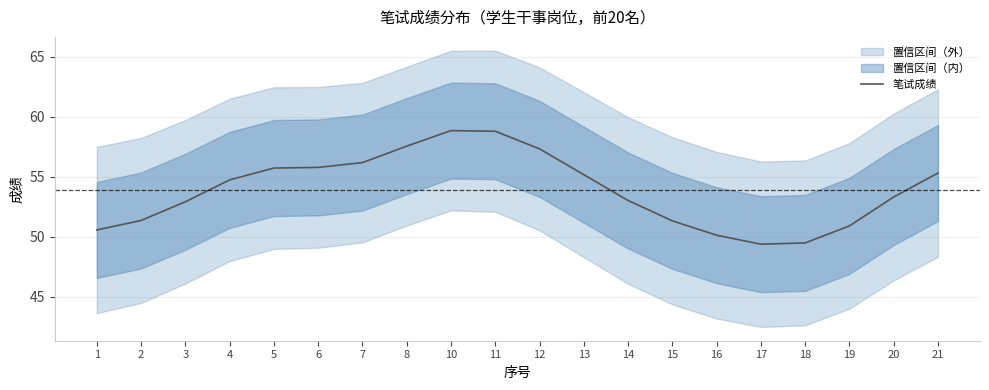

What is the difference between the values at 5 and 7?

0.5